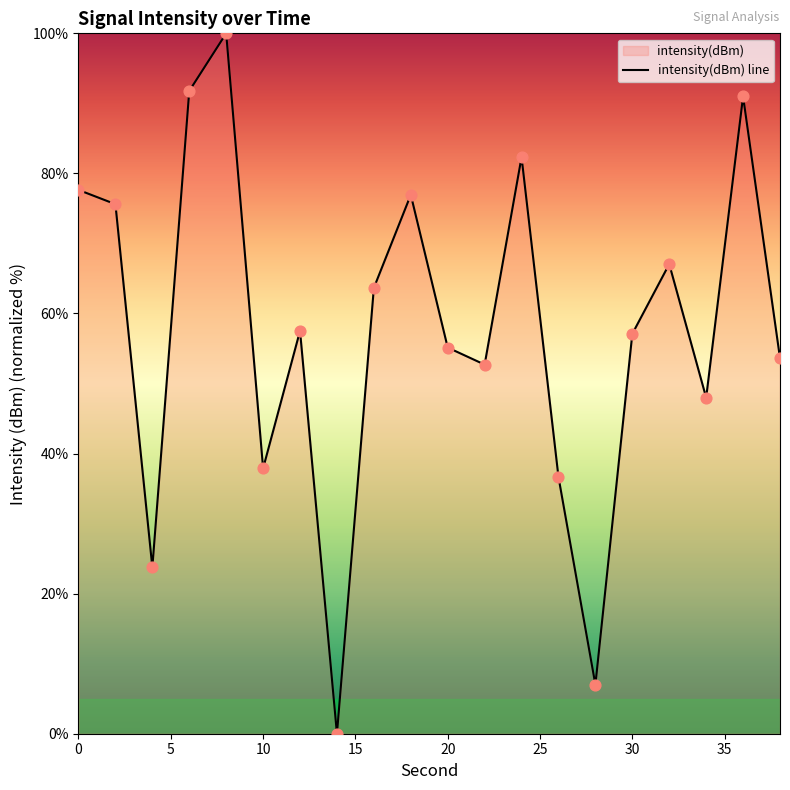

What is the maximum value shown in the chart?

100.0